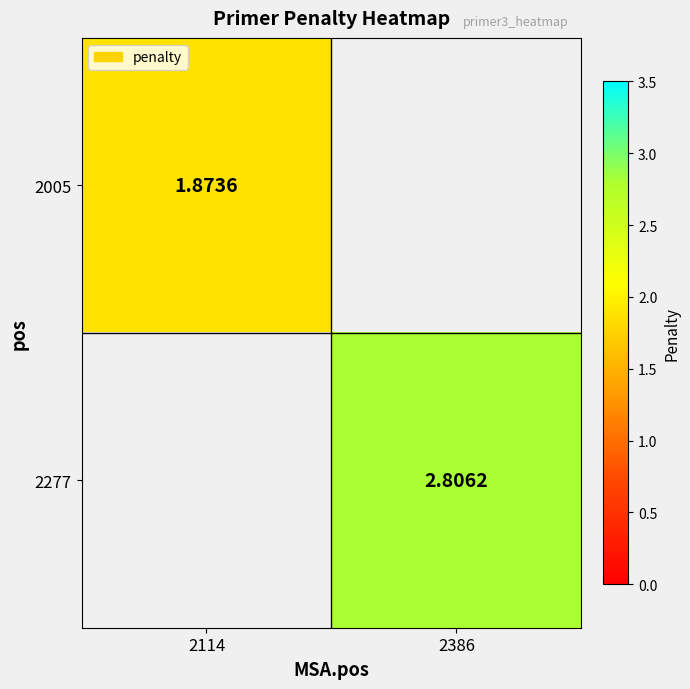

What value does the 2277 series have at 2386?

2.8